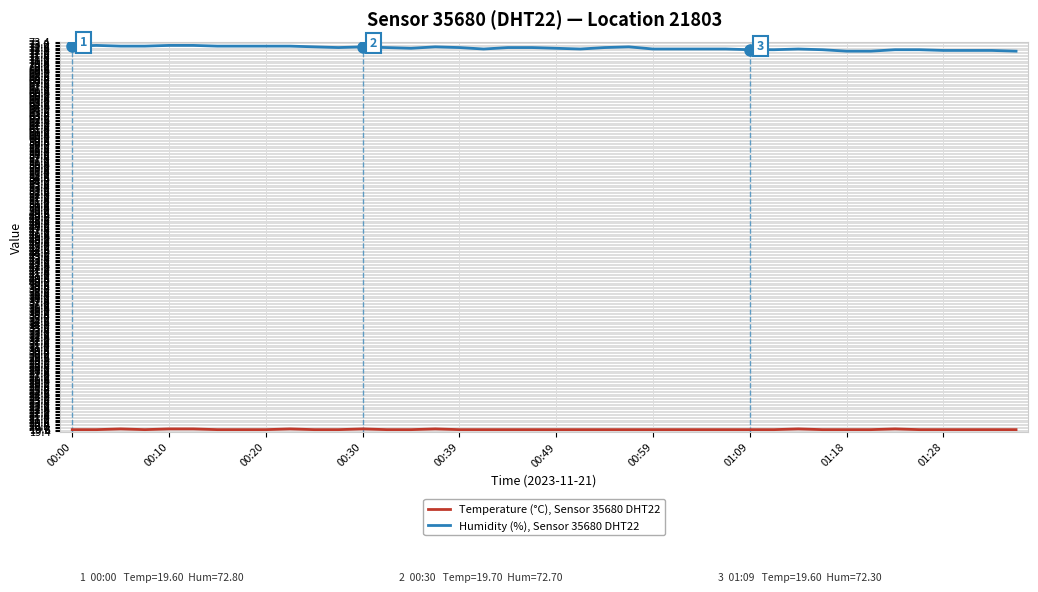

How many lines are shown in the chart?

2